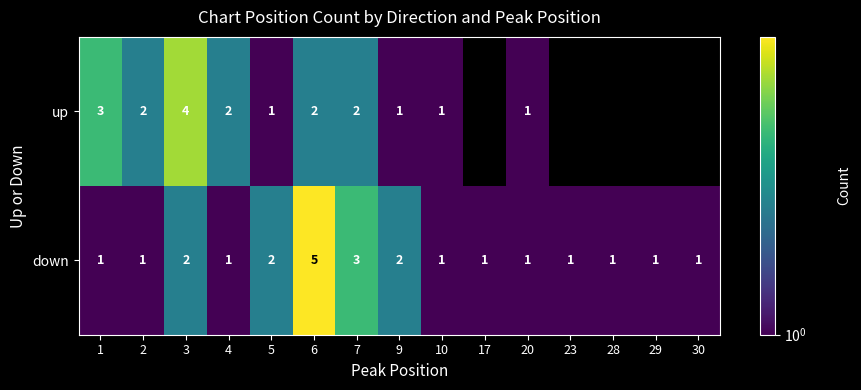

The value of up at 2 is 1. True or false?

False